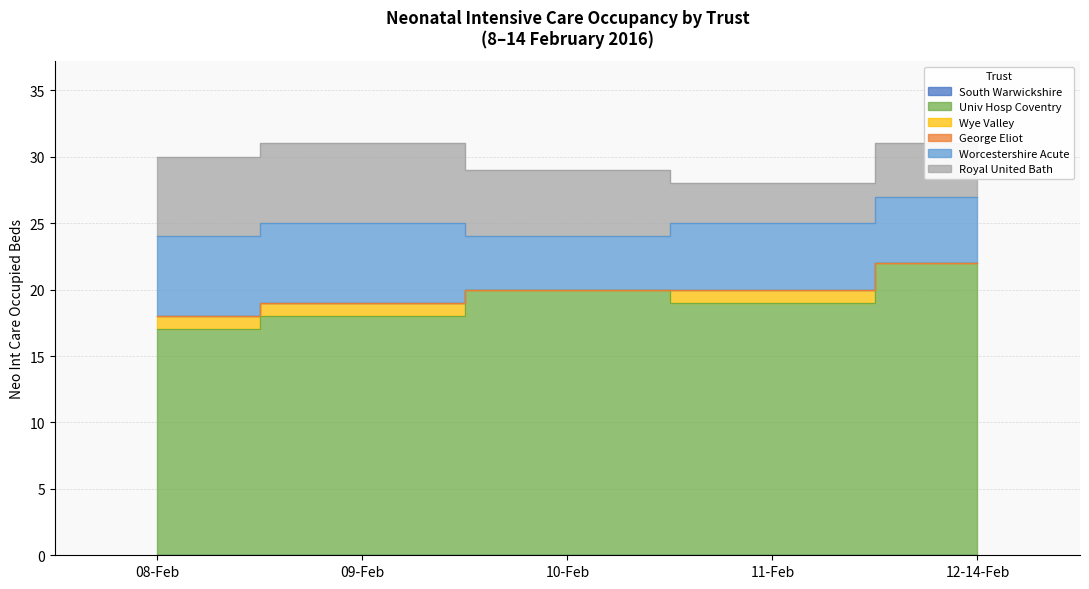

What position from the right is 09-Feb?

4